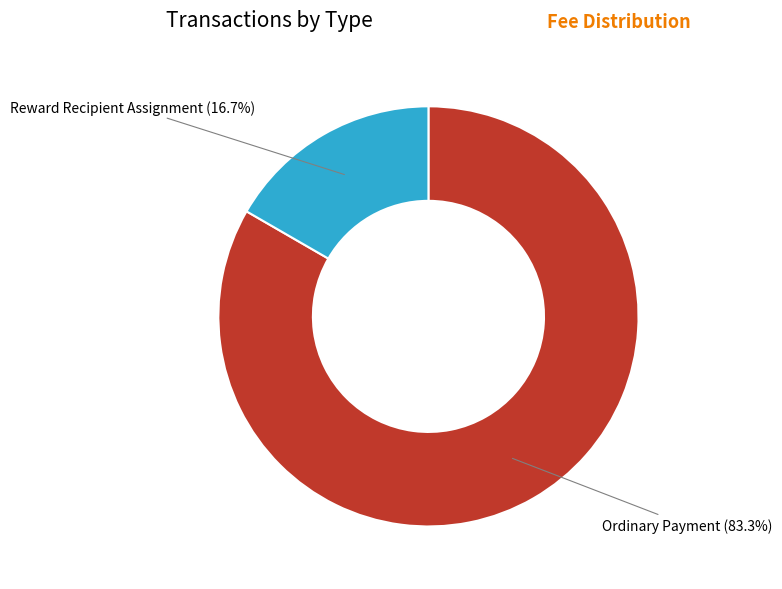

What is the largest slice in the pie chart?

Ordinary Payment